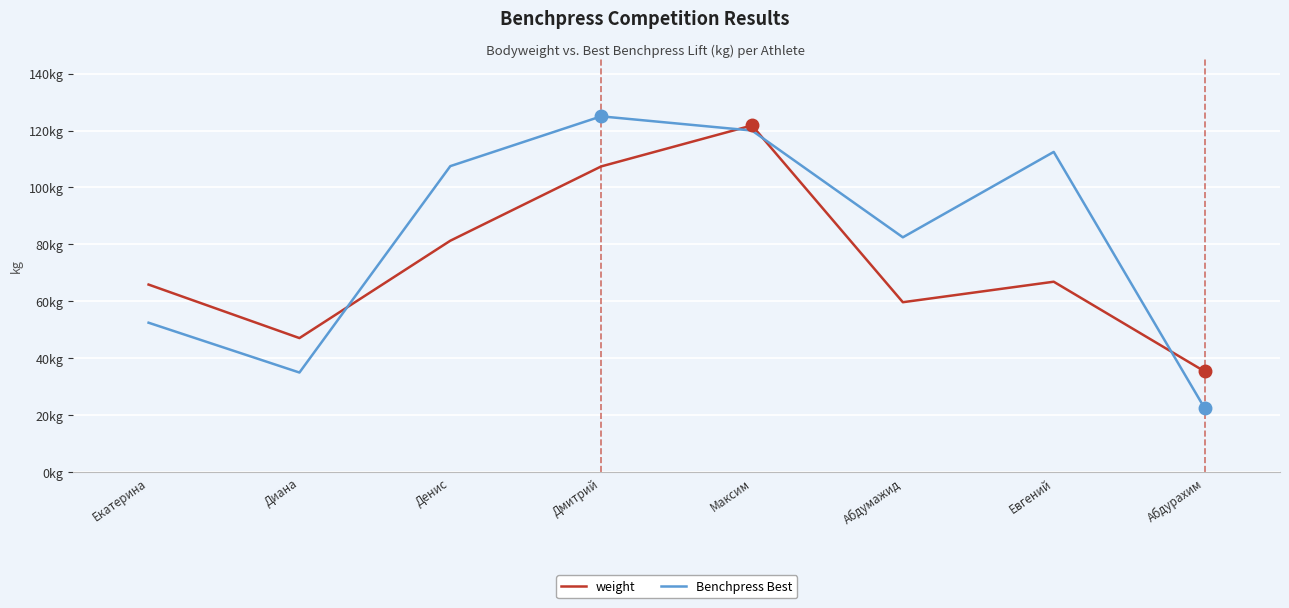

Rank the categories by Benchpress Best value from lowest to highest.

Абдурахим, Диана, Екатерина, Абдумажид, Денис, Евгений, Максим, Дмитрий